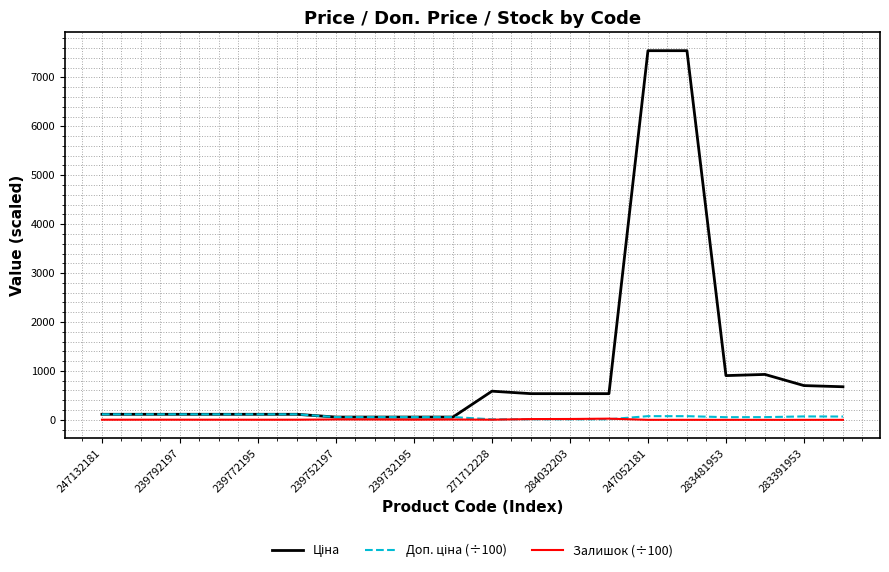

What is the maximum value shown in the chart?

7545.9